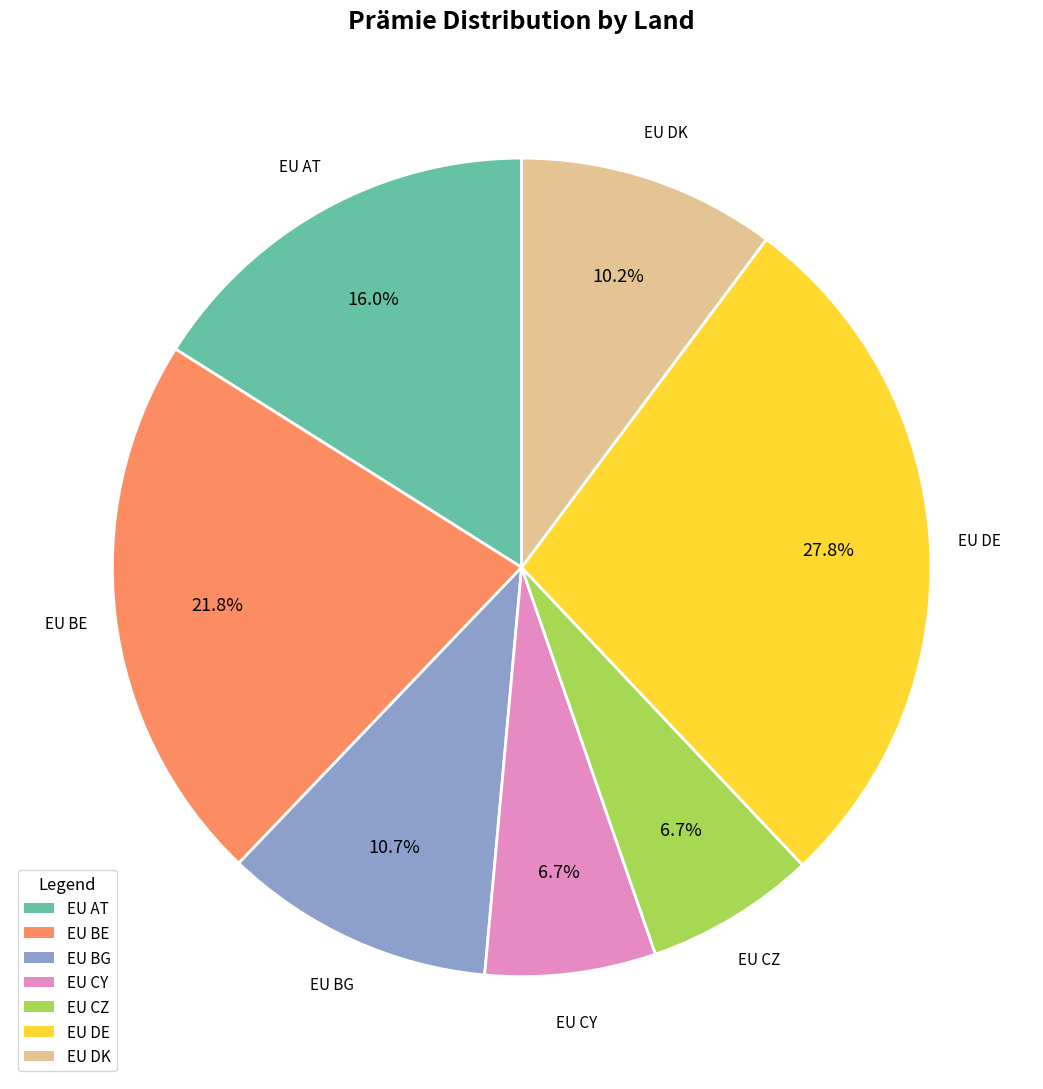

Count the number of slices in the pie.

7